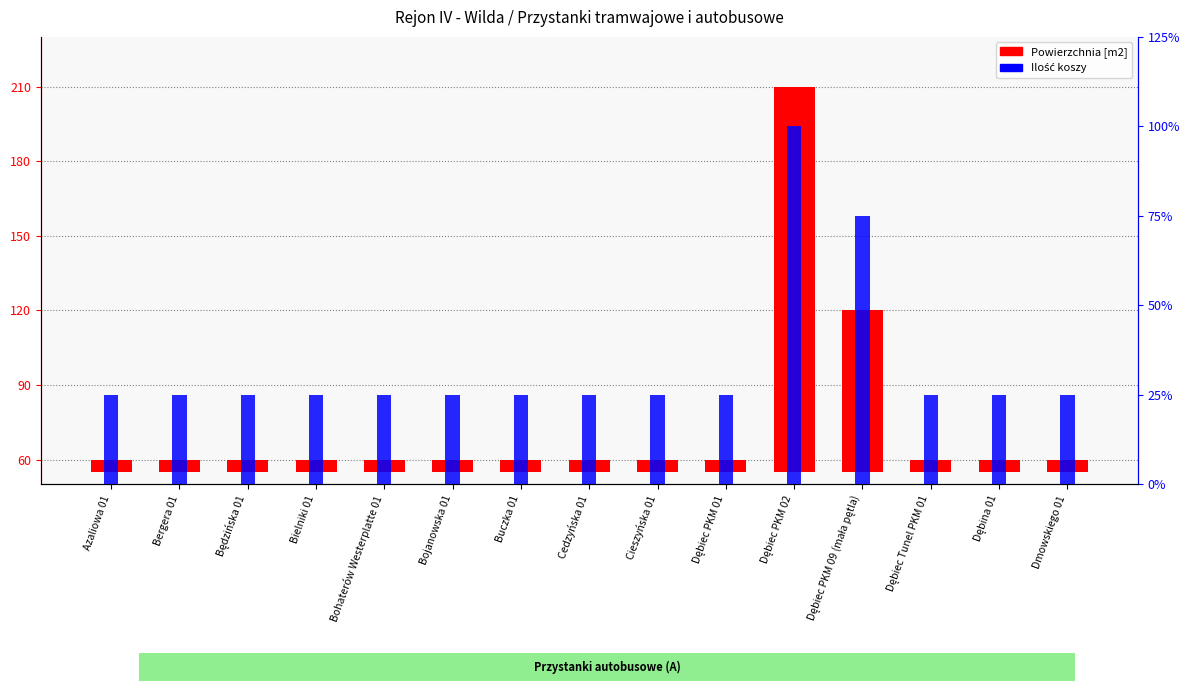

List the labels in order of Powierzchnia [m2] value, largest first.

Dębiec PKM 02, Dębiec PKM 09 (mała pętla), Azaliowa 01, Bergera 01, Będzińska 01, Bielniki 01, Bohaterów Westerplatte 01, Bojanowska 01, Buczka 01, Cedzyńska 01, Cieszyńska 01, Dębiec PKM 01, Dębiec Tunel PKM 01, Dębina 01, Dmowskiego 01